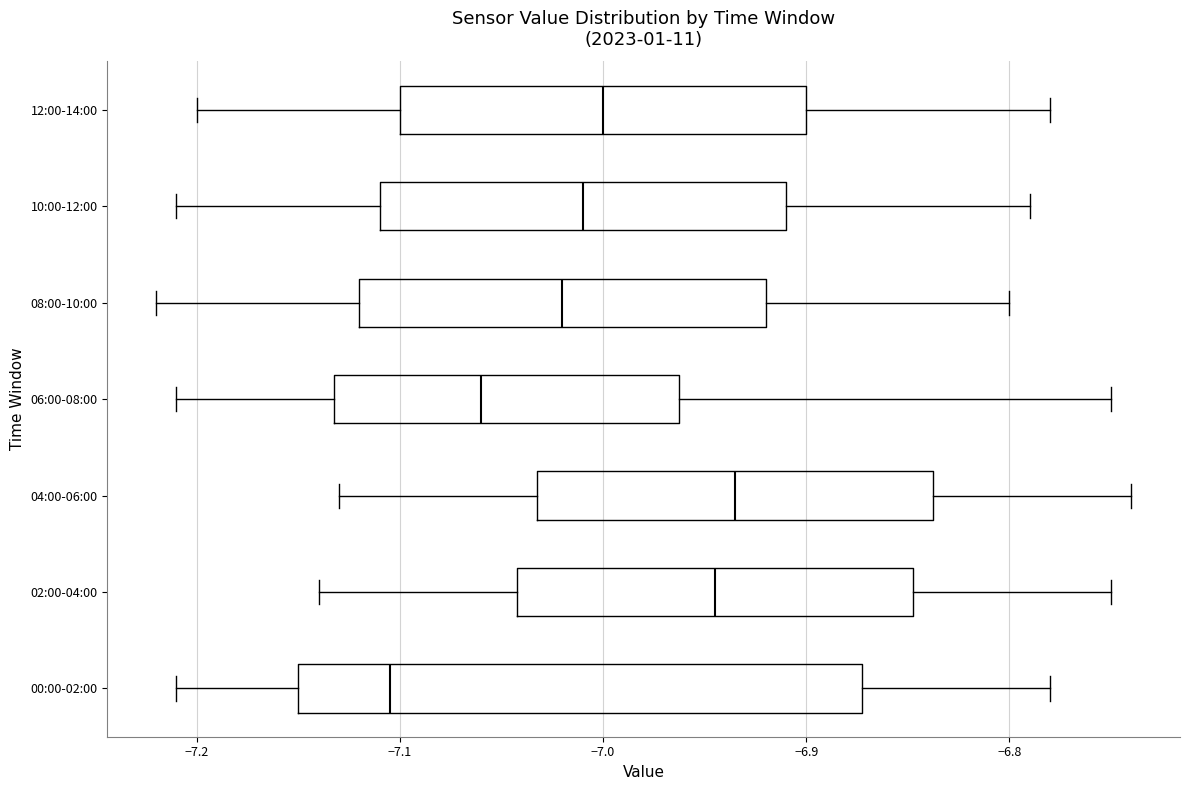

Comparing the boxes themselves (not the whiskers), which one is the widest?

00:00-02:00